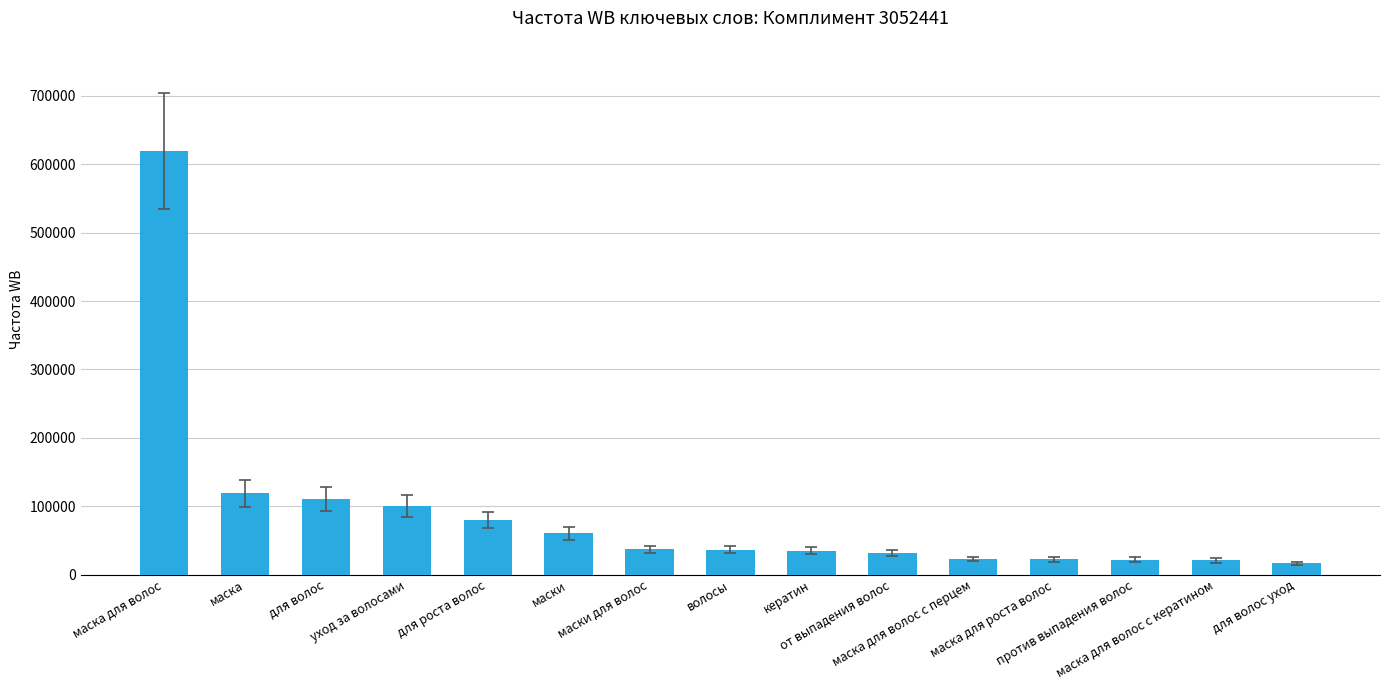

What position from the right is для волос?

13